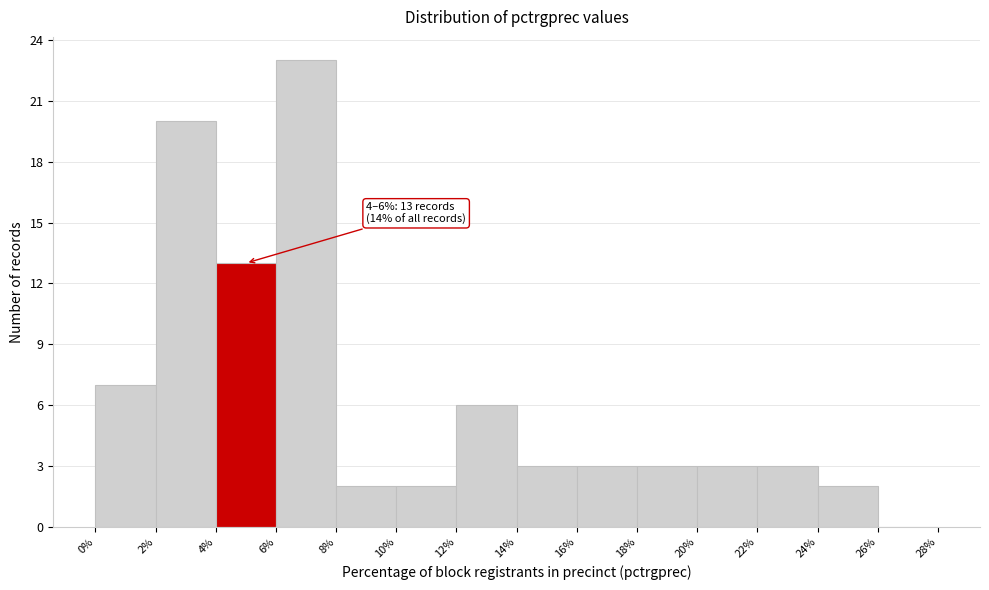

Over which range of the x-axis is the bar tallest?

6% to 8%